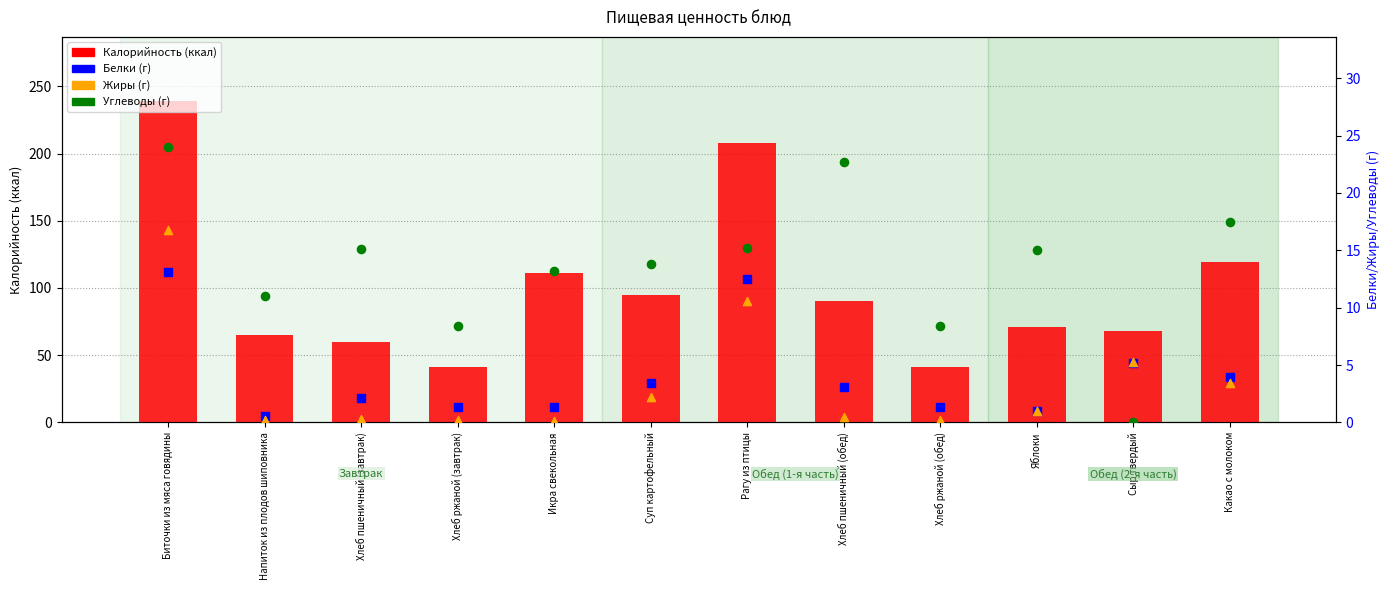

Which series has the largest total across all categories?

Калорийность (ккал)